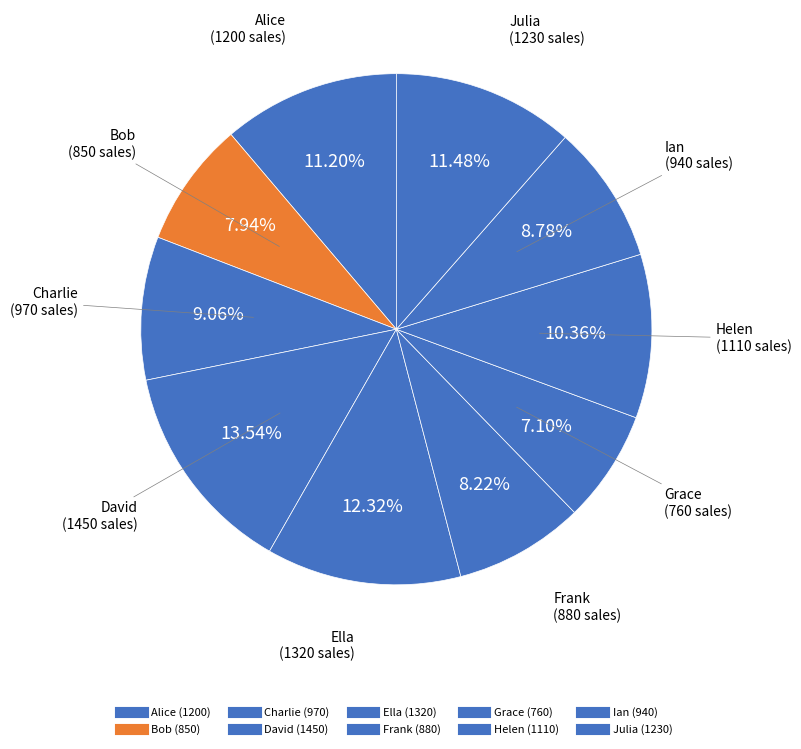

To the nearest percent, what portion does Charlie represent?

9%